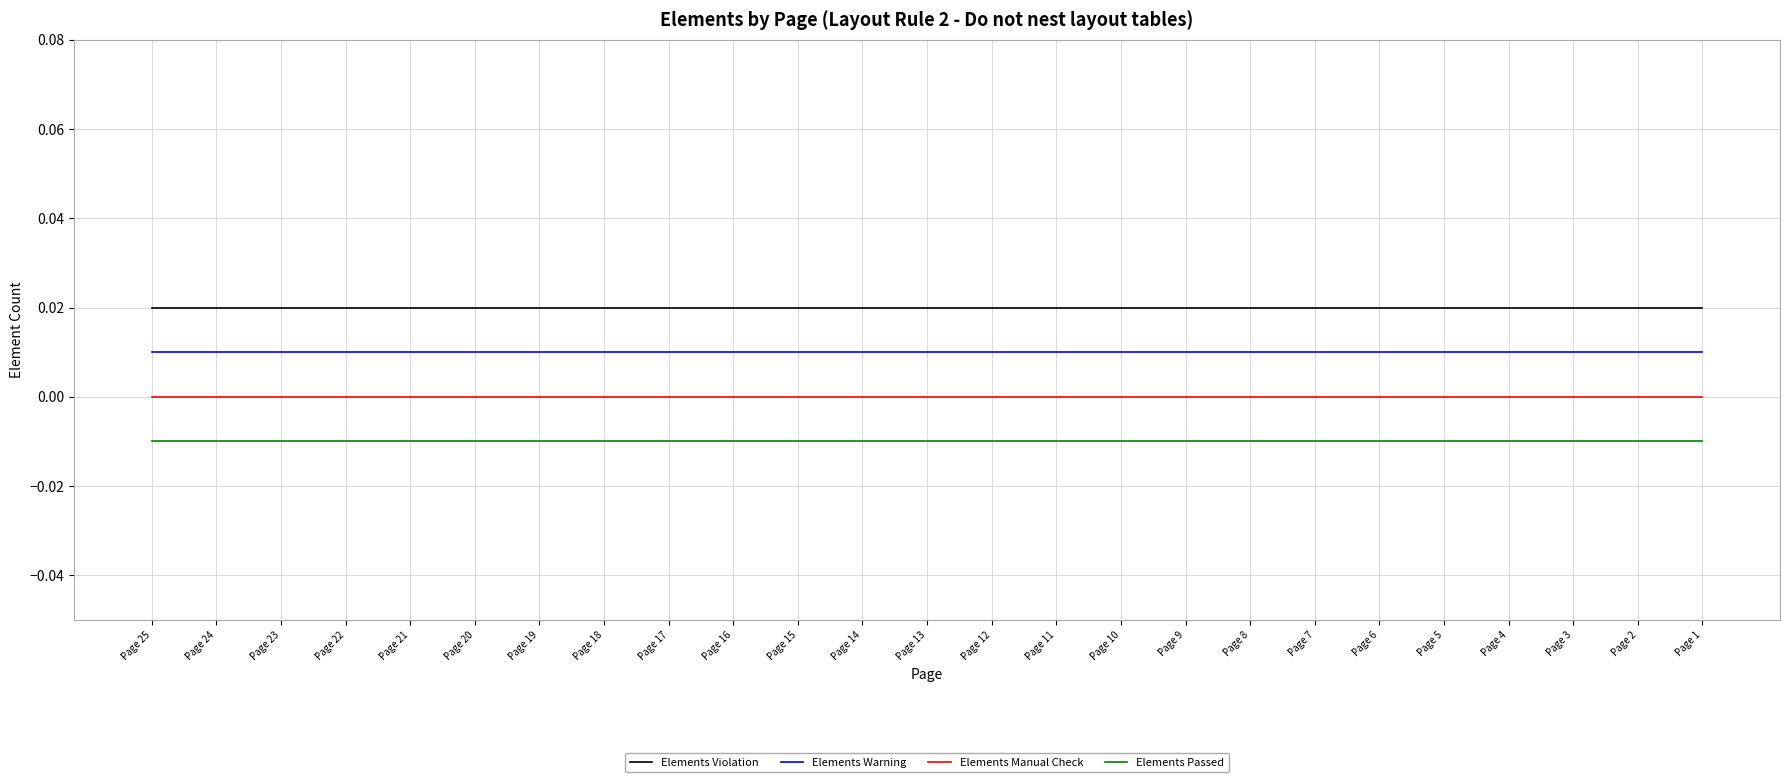

Does the chart have visible grid lines?

Yes